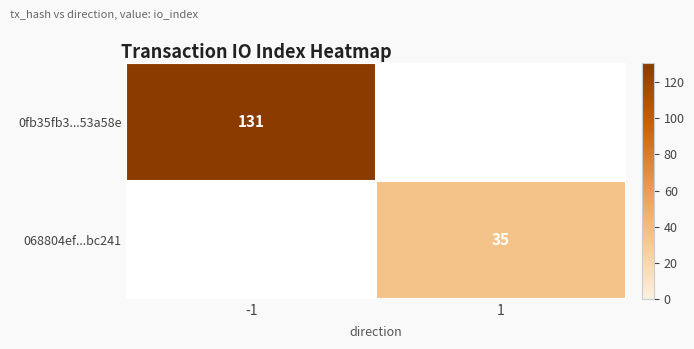

Is it true that 0fb35fb3...53a58e equals 131 at -1?

True